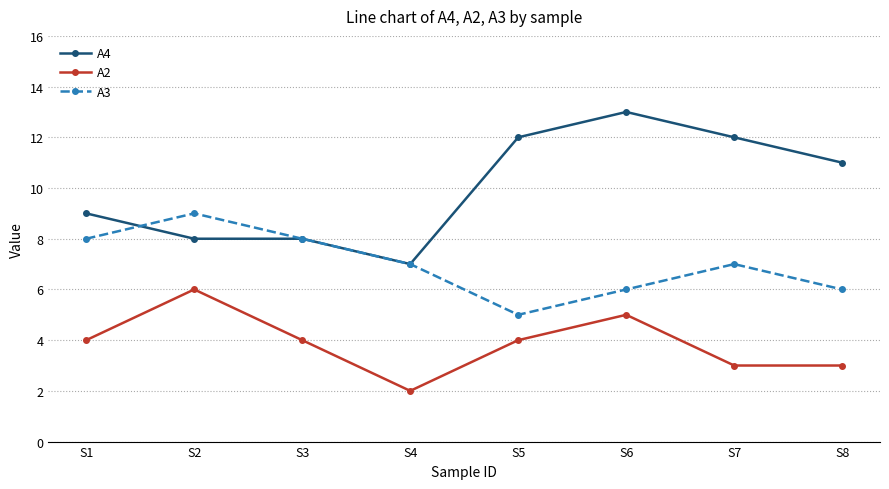

Where does the A4 series first go above 11?

S5